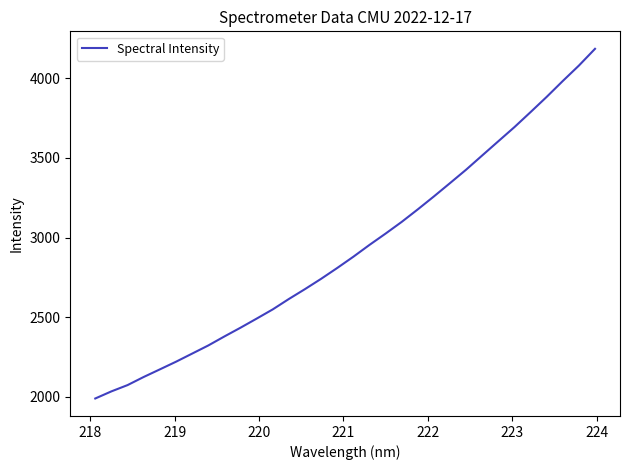

What is the maximum value shown in the chart?

4185.2